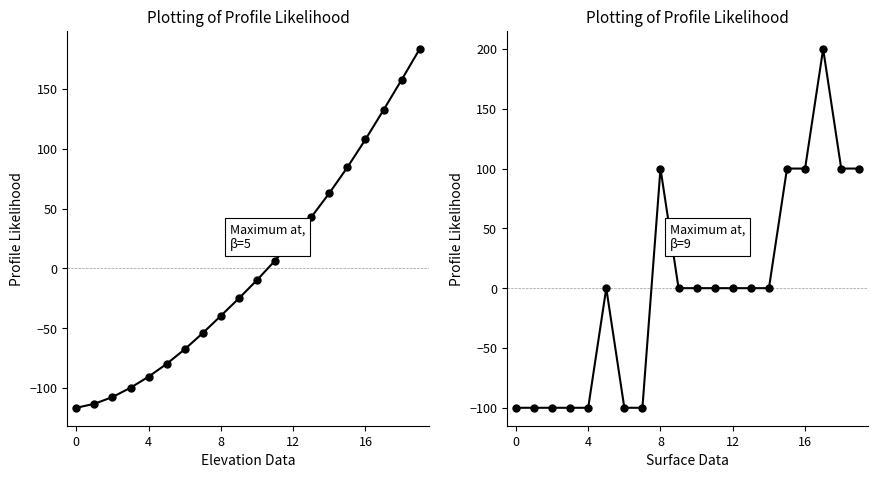

At which label is the value closest to 49?

5